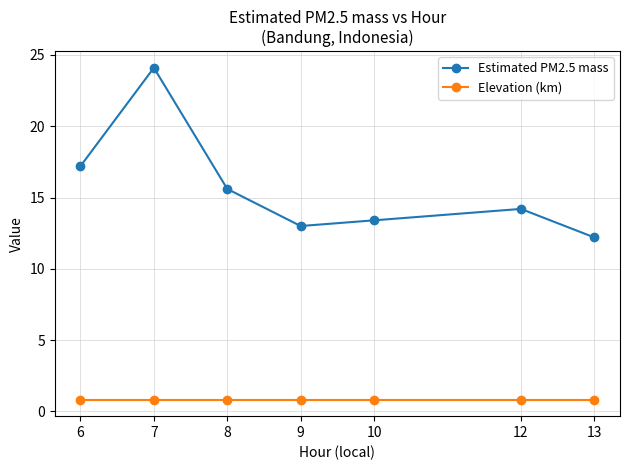

What is the difference between the highest and lowest values at 10?

12.6